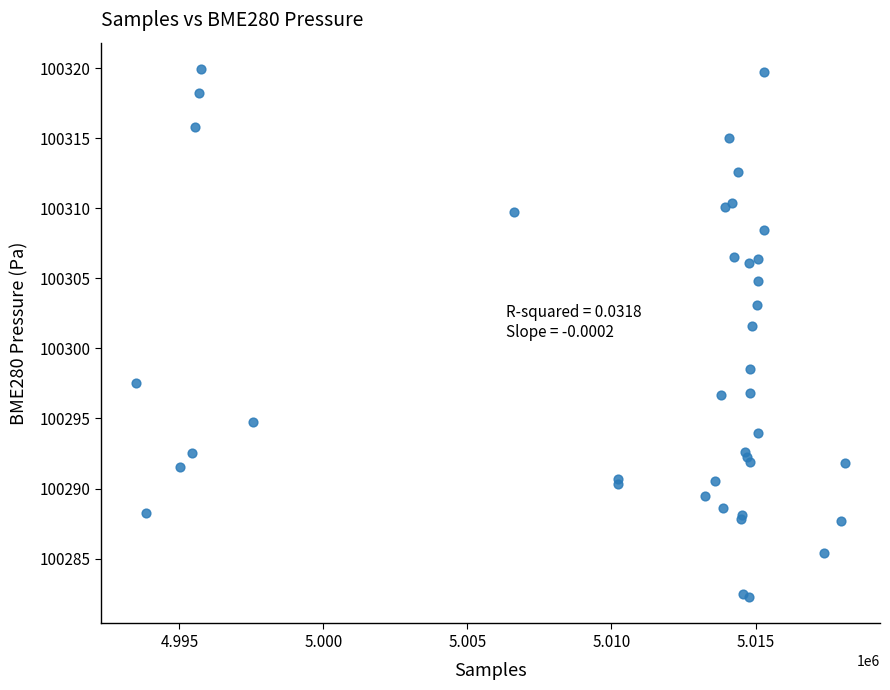

What Y value in the scatter plot is closest to 100301?

100301.6